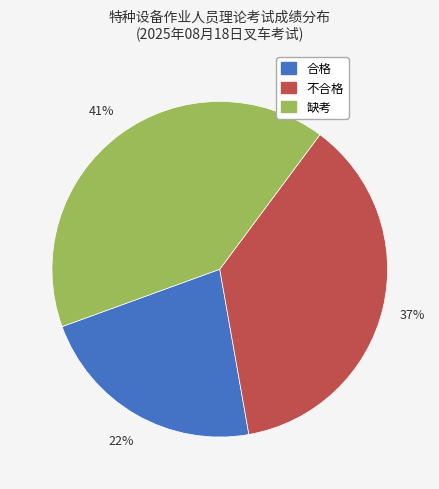

How many segments does this pie chart have?

3